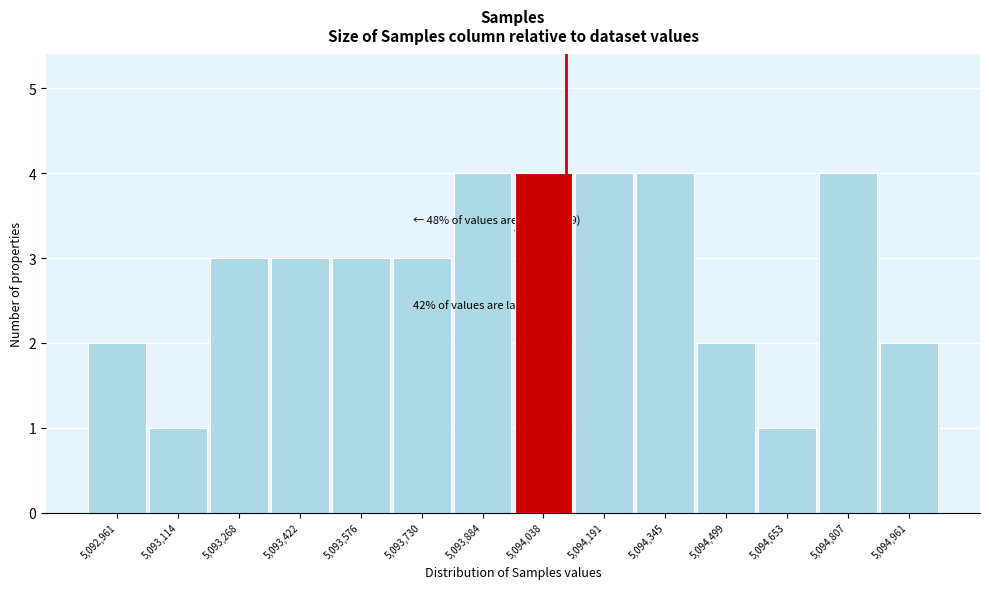

Reading left to right, transcribe all the data shown in this chart.

5,092,961=2	5,093,114=1	5,093,268=3	5,093,422=3	5,093,576=3	5,093,730=3	5,093,884=4	5,094,038=4	5,094,191=4	5,094,345=4	5,094,499=2	5,094,653=1	5,094,807=4	5,094,961=2